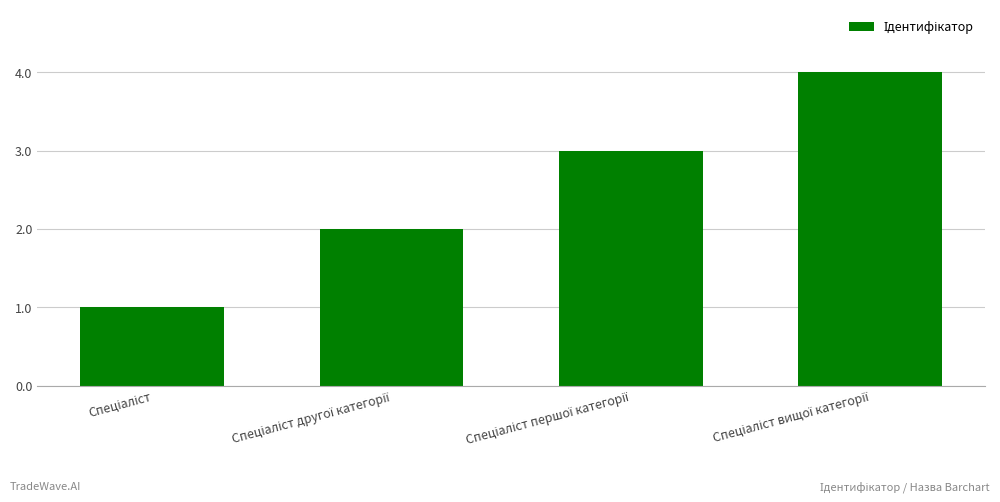

What is the maximum value shown in the chart?

4